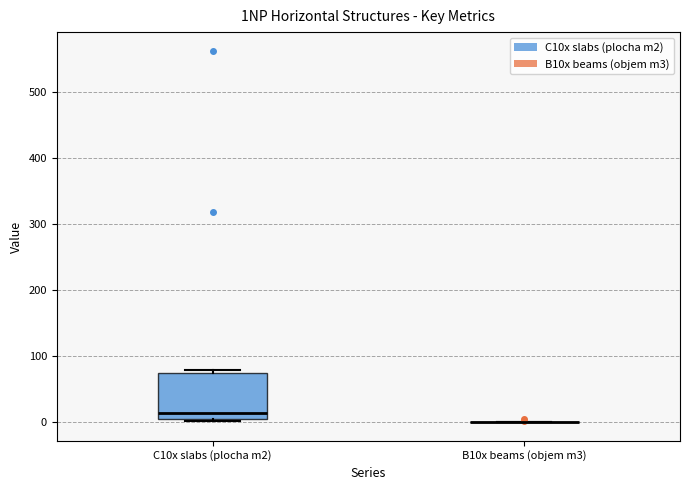

Where is the lower edge of the box for C10x slabs (plocha m2) on the y-axis? The values are not printed on the chart, so give them approximately, as read against the axis.

10